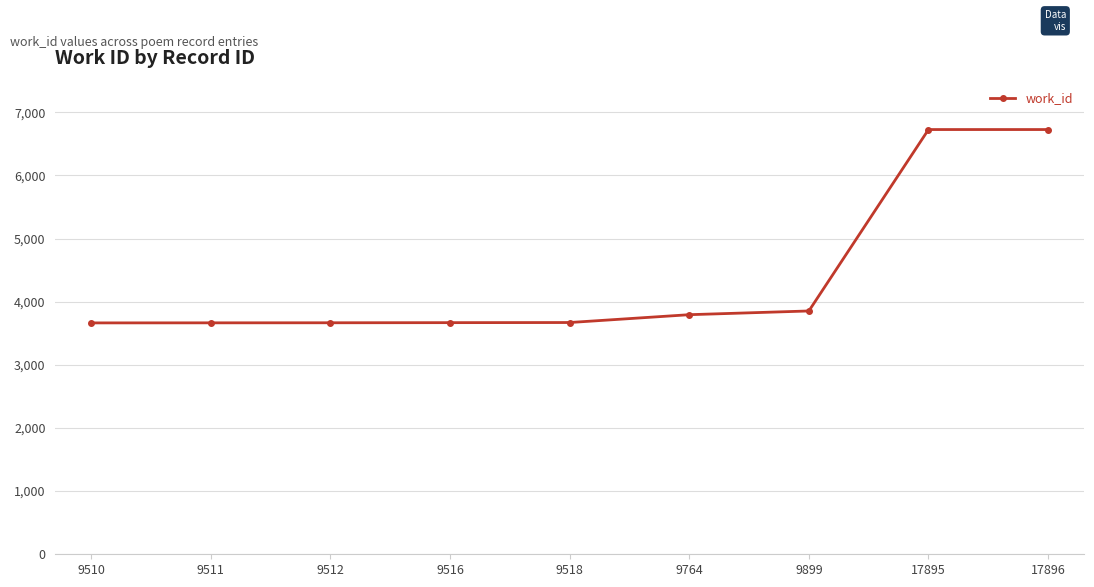

What is the value of the 6th point from the left?

3794